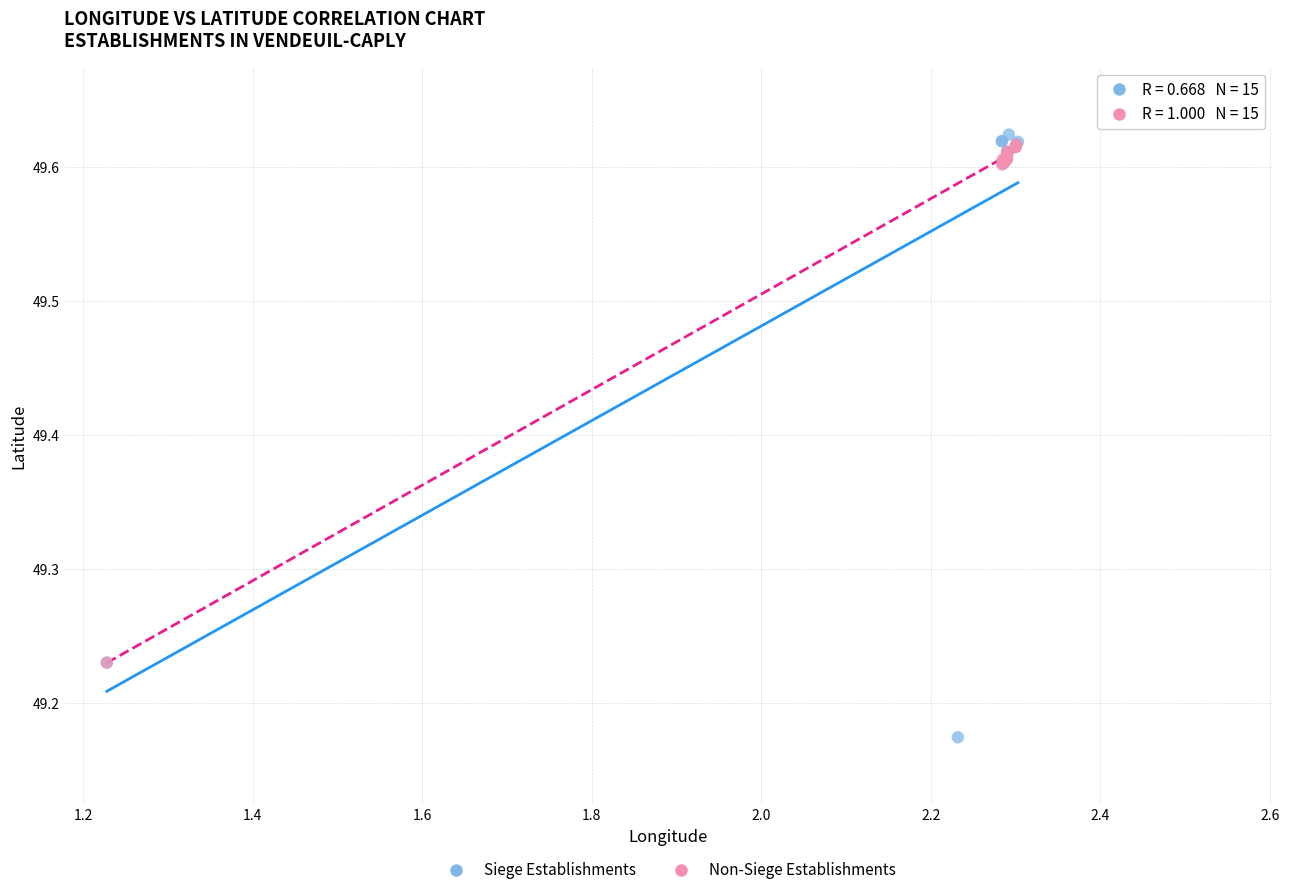

Which series contains the lowest Y value?

Siege Establishments